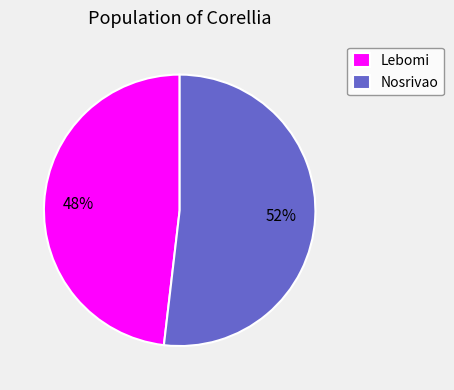

What is the smallest slice in the pie chart?

Lebomi